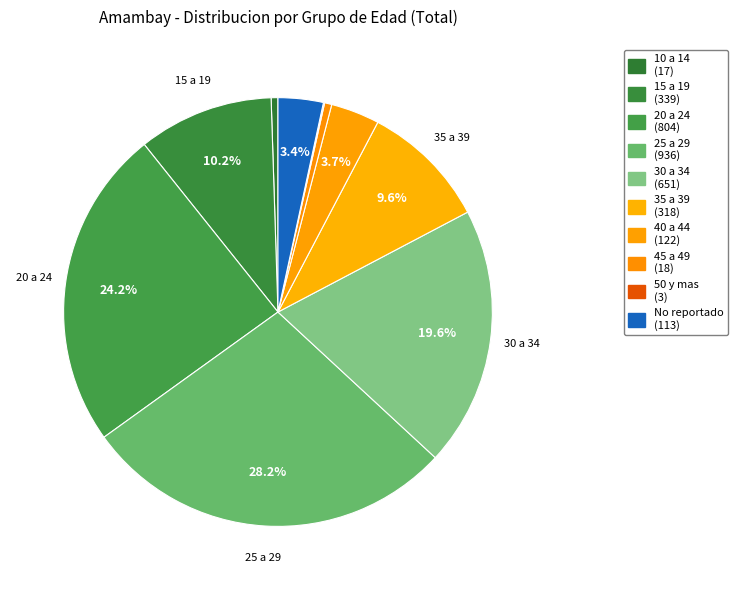

How many segments does this pie chart have?

10